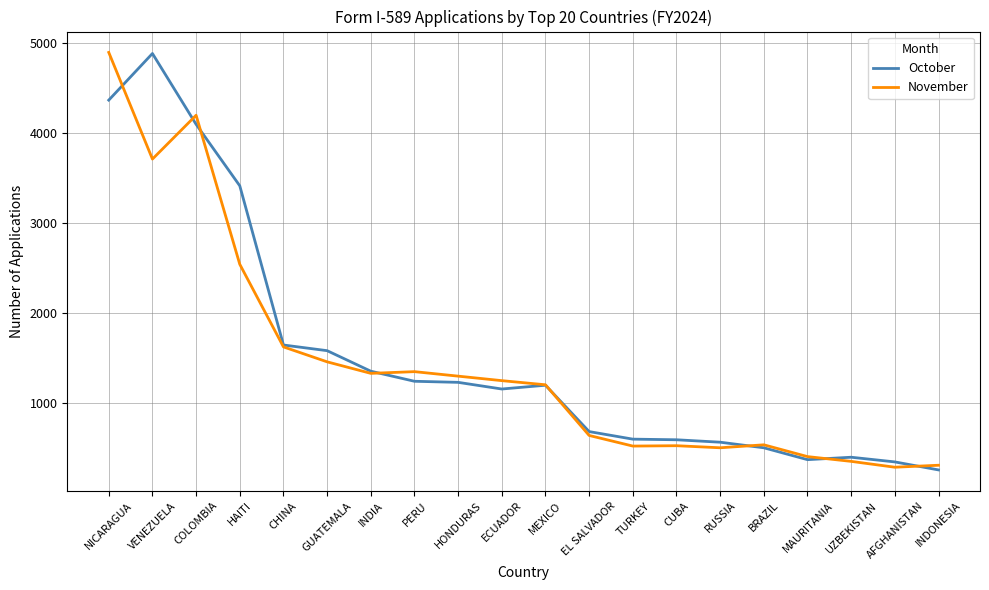

What is the difference between the highest and lowest values at RUSSIA?

62